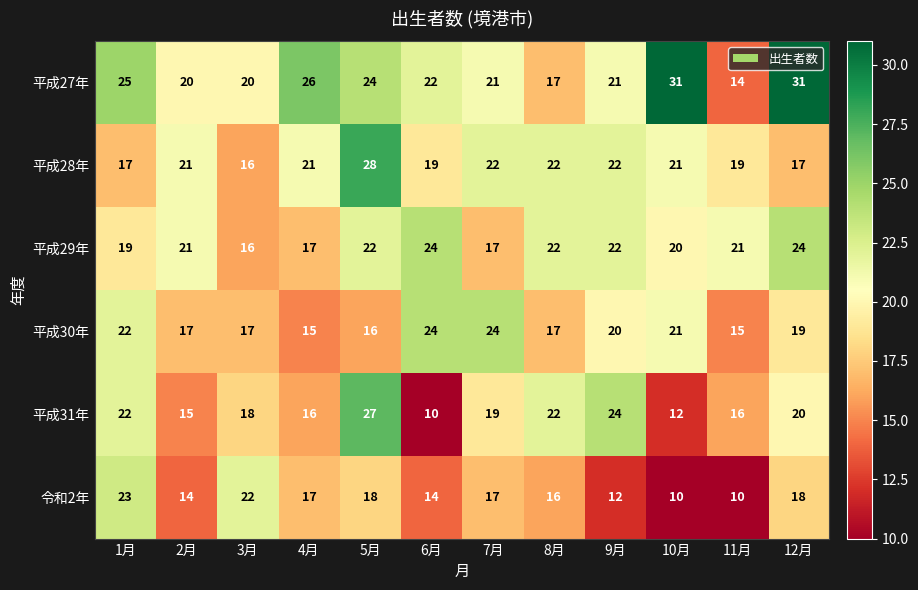

What is the difference between the highest and lowest values at 5月?

12